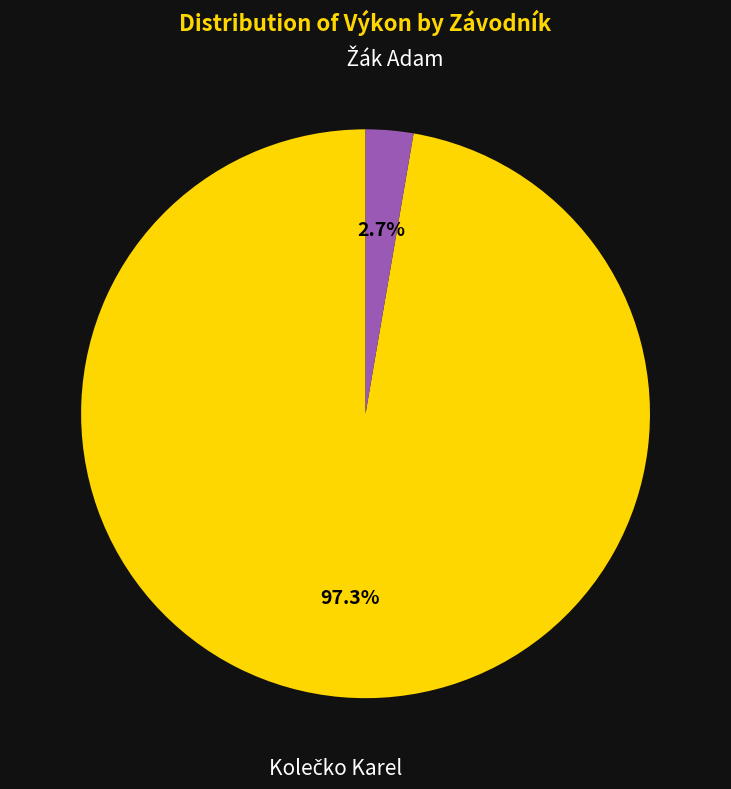

Does any single category account for the majority?

Yes